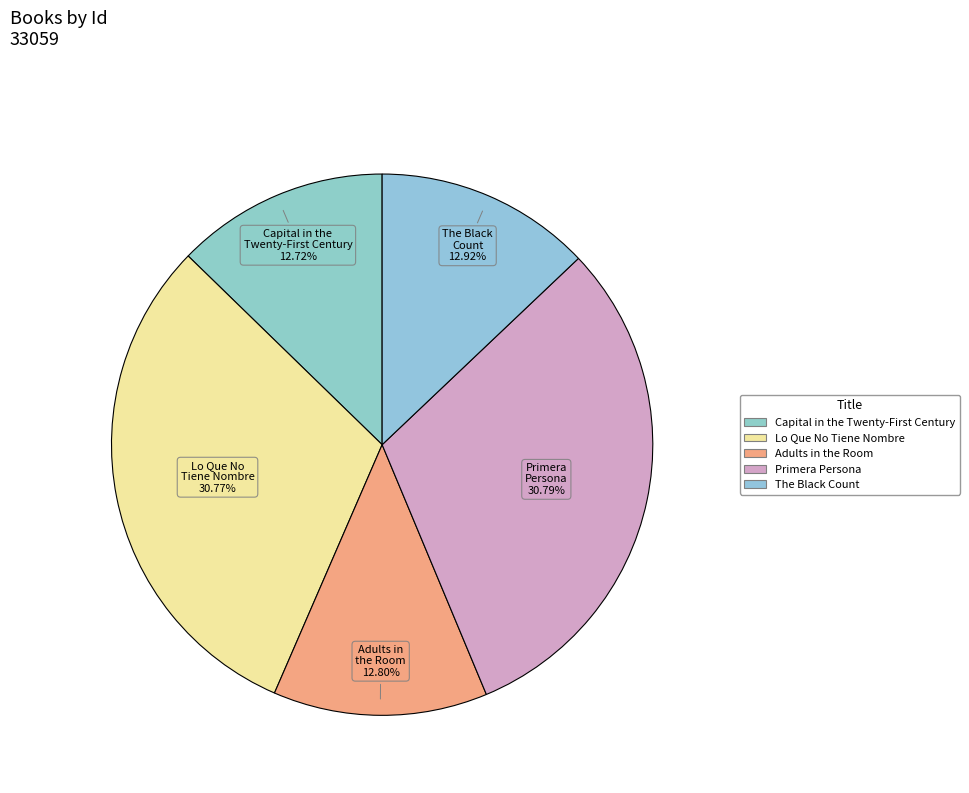

To the nearest percent, what is the average slice percentage?

20%